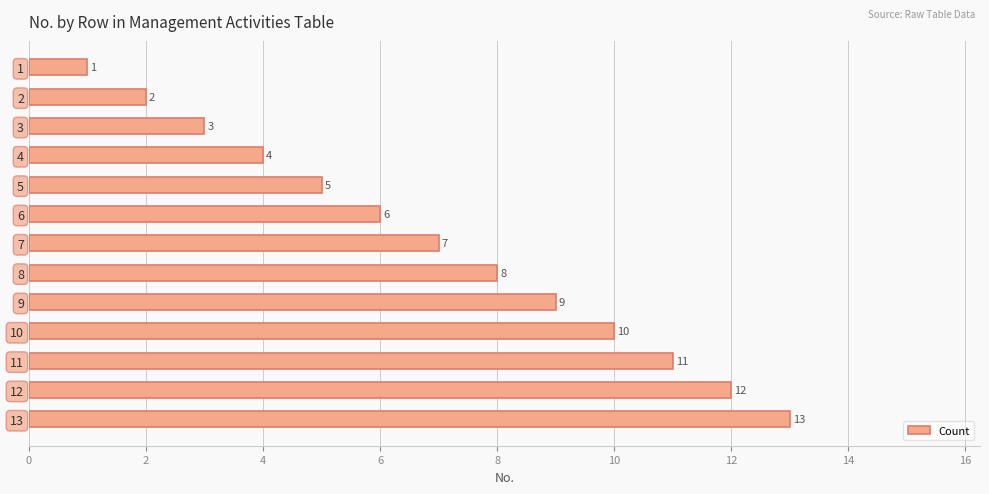

Count the number of data series in this chart.

1